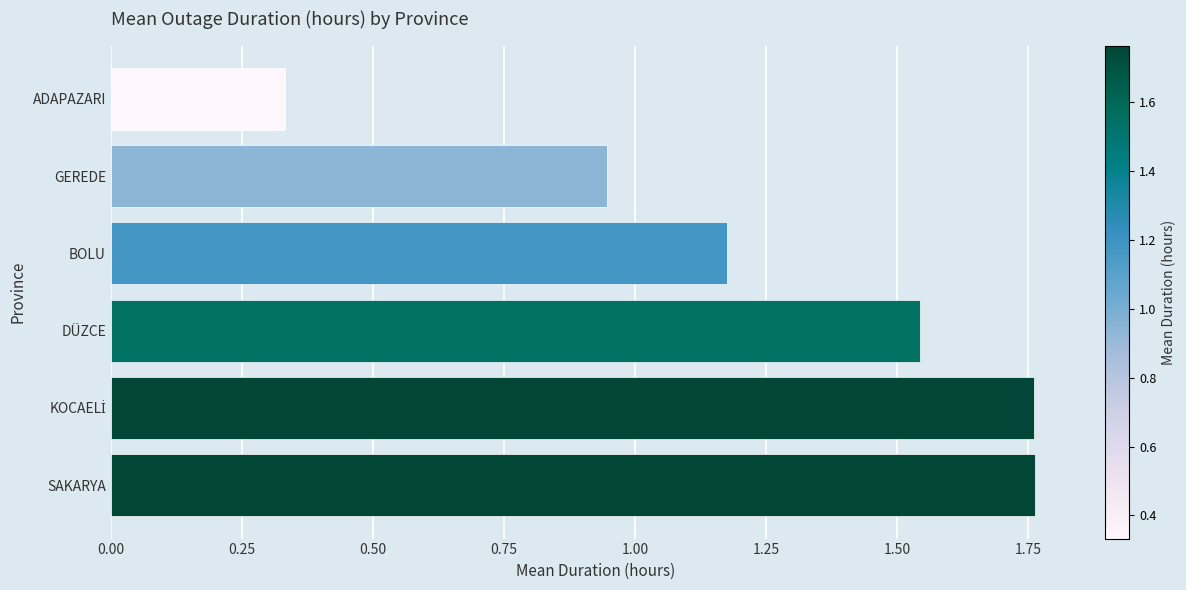

True or false: the data shows 0.5 at DÜZCE.

False